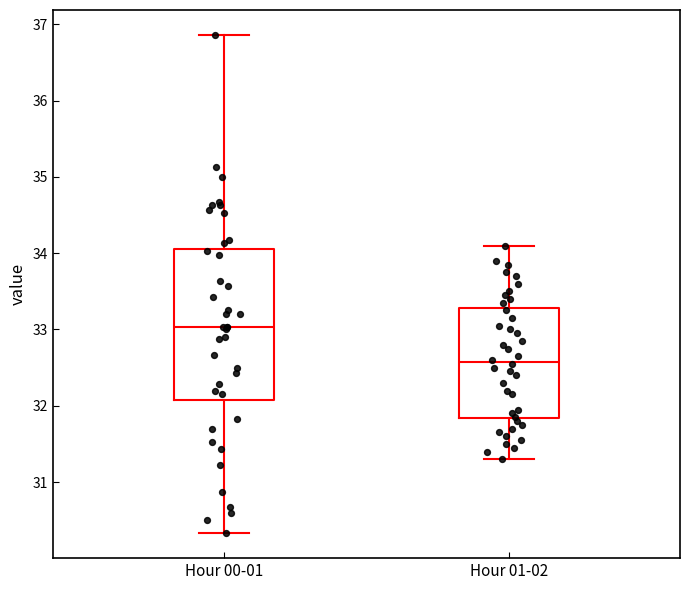

Which box has the highest median line?

Hour 00-01